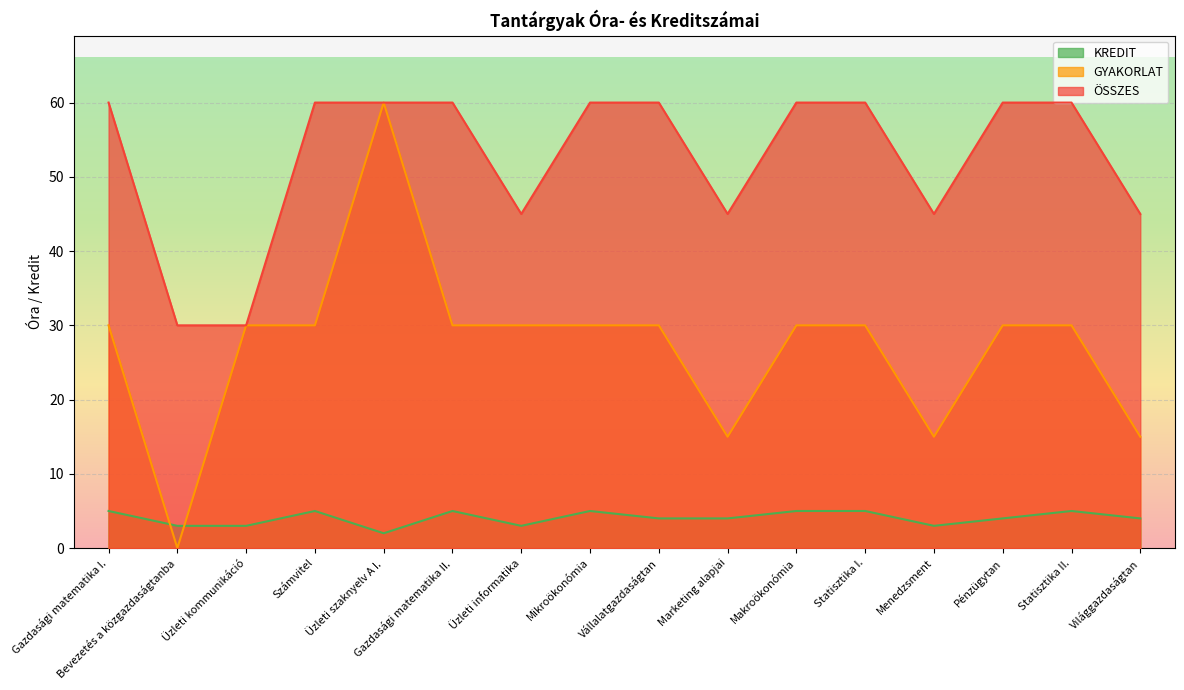

In ÖSSZES, how many points are lower than both neighbors (excluding endpoints)?

3